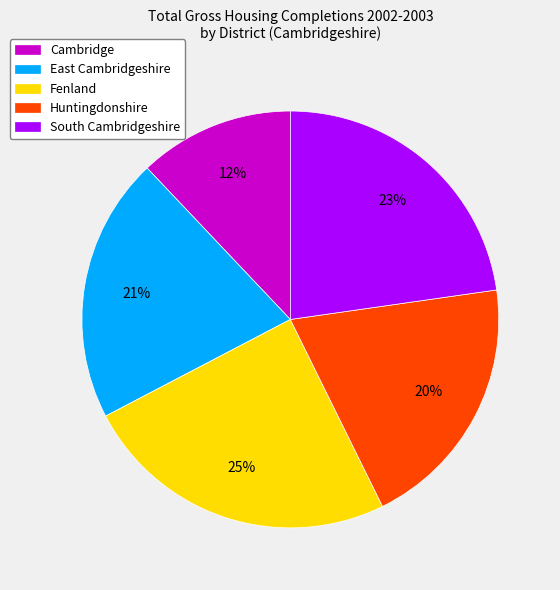

Does any single category account for the majority?

No